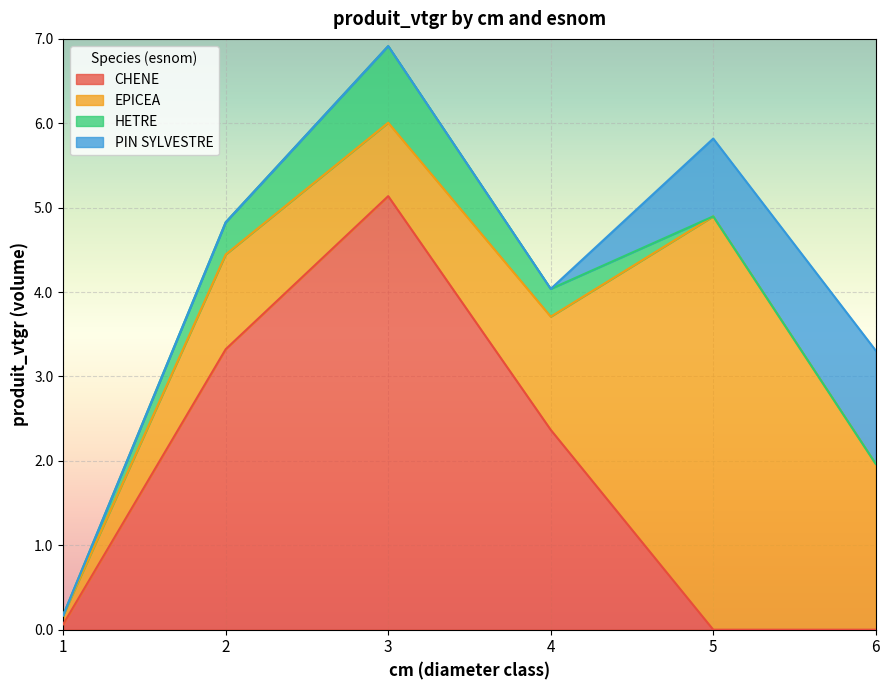

Is the value of EPICEA at 3 greater than the value of PIN SYLVESTRE at 2?

Yes